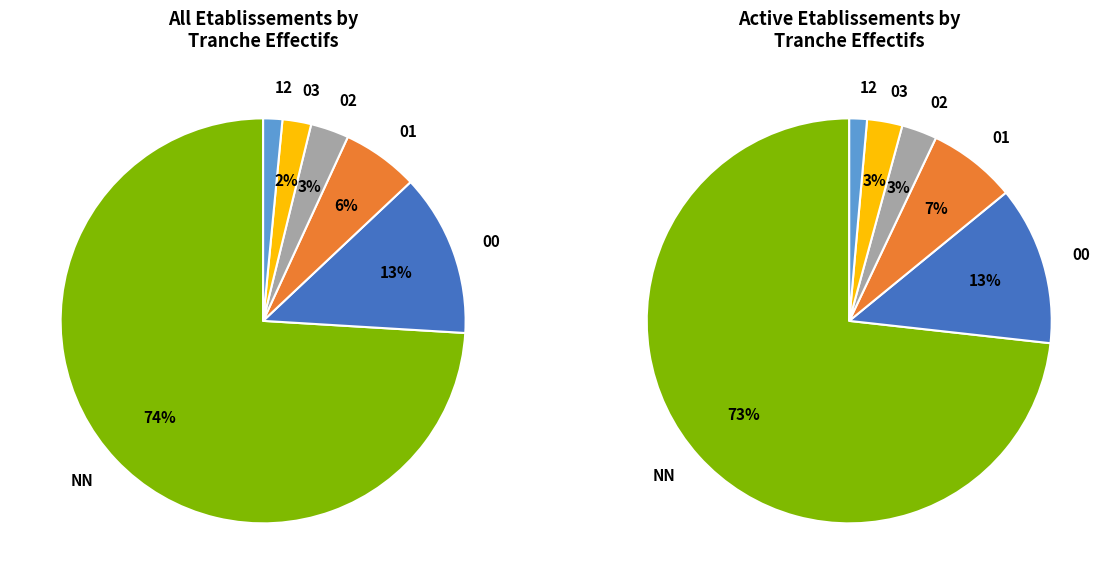

Count the number of slices in the pie.

6